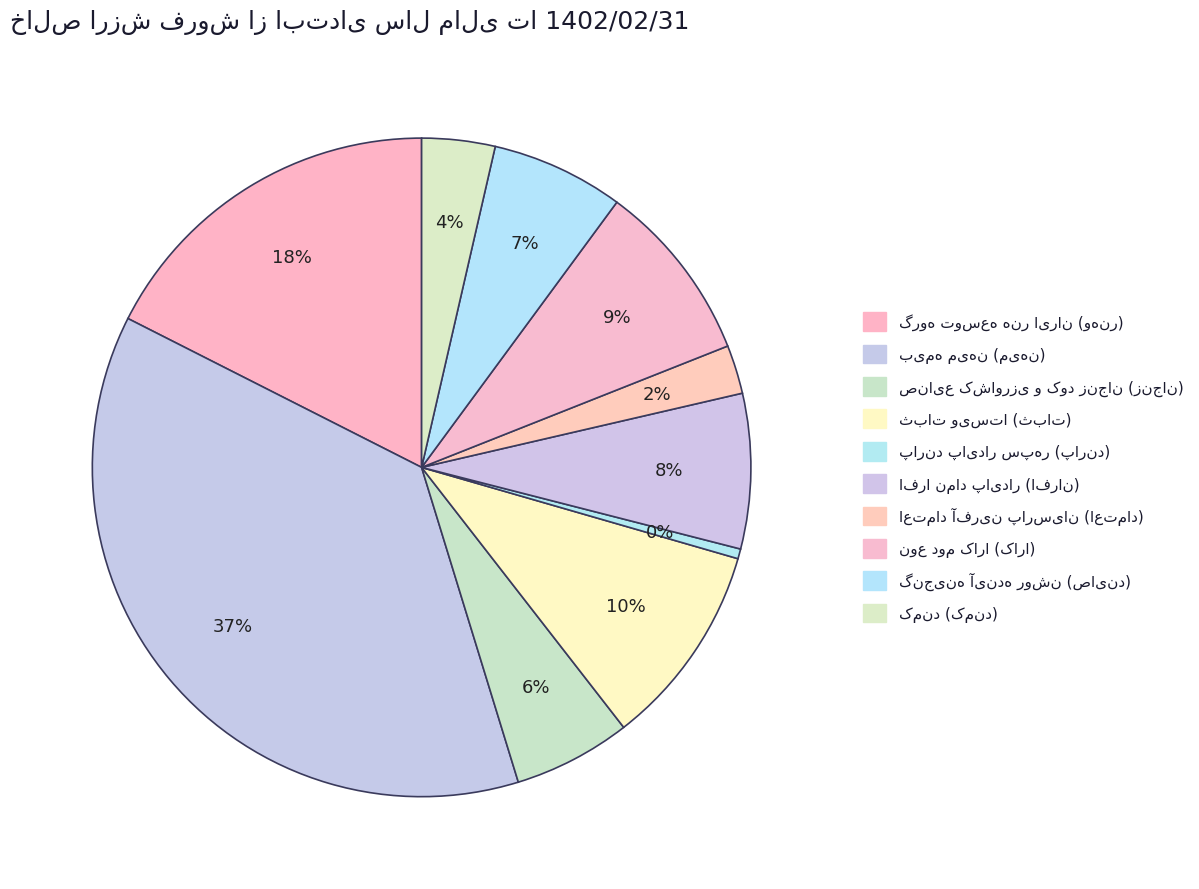

To the nearest percent, what portion does افرا نماد پایدار (افران) represent?

8%